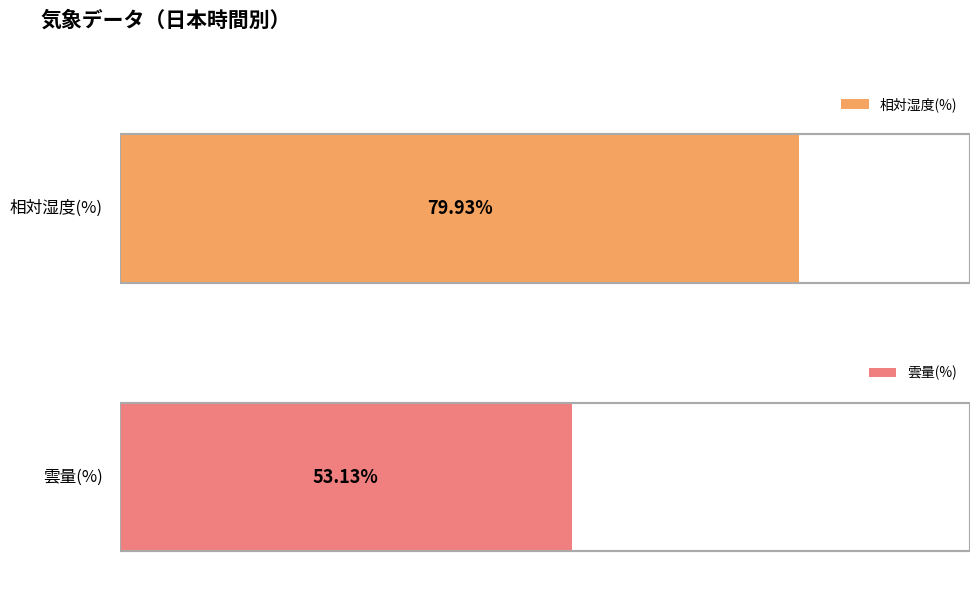

What is the average value of the 雲量(%) series?

53.1